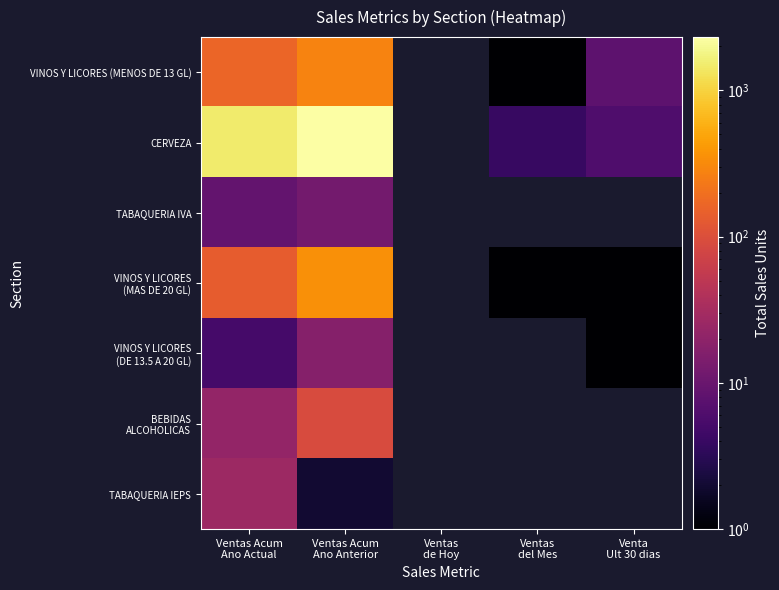

Where is VINOS Y LICORES (MAS DE 20 GL) nearest to the value 174?

Ventas Acum Ano Actual